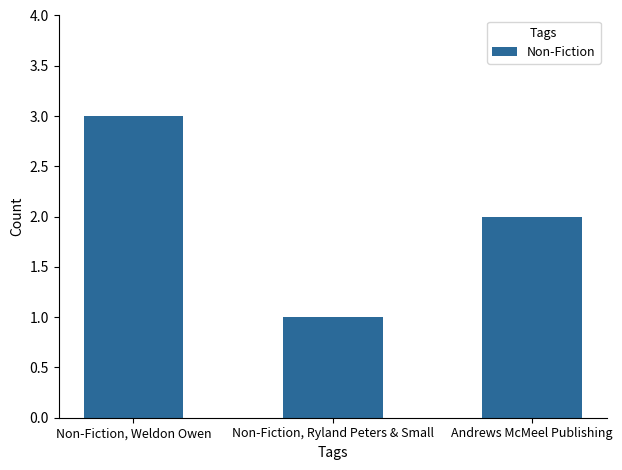

How many values are between 1 and 3?

3